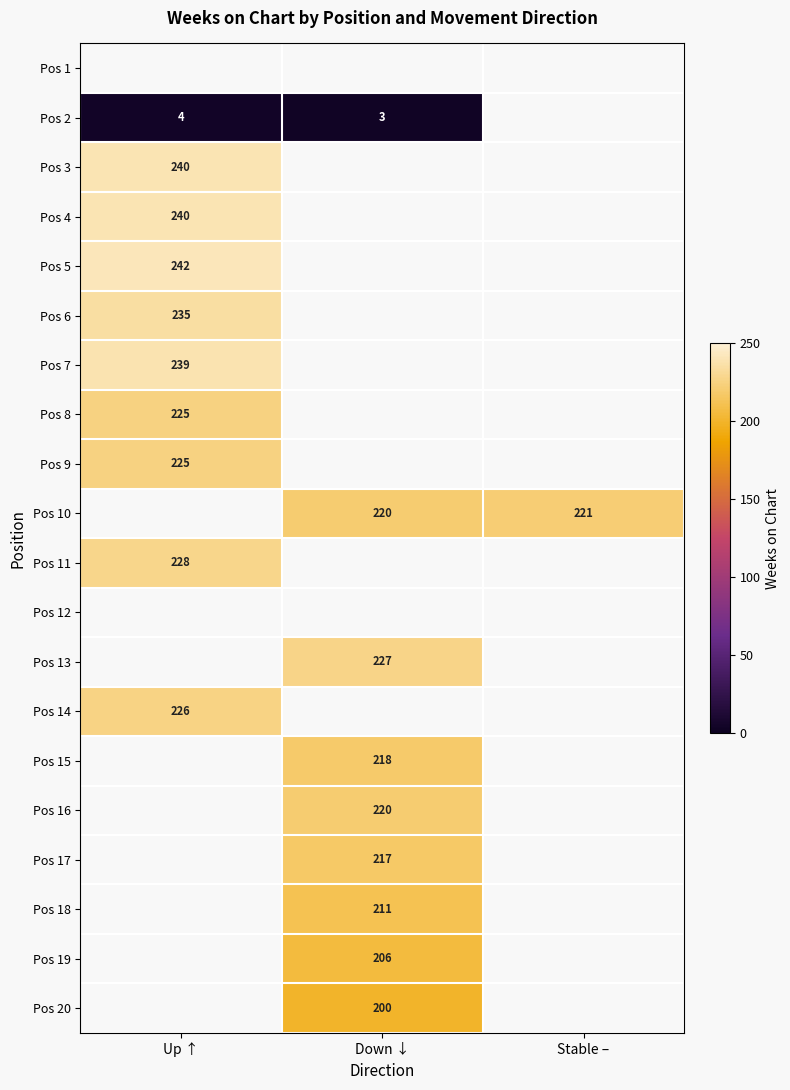

How many data points does each series have?

3